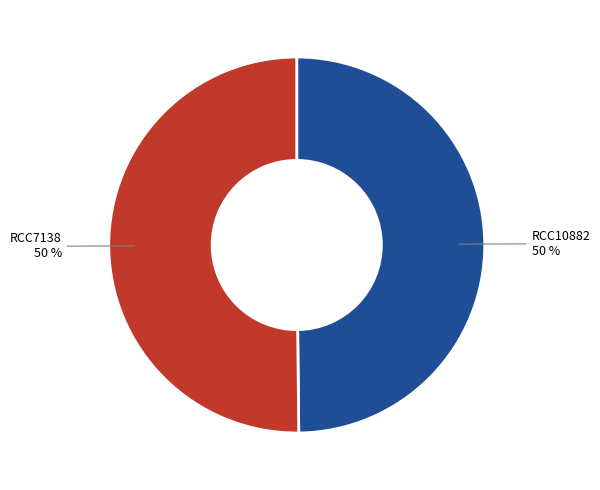

The RCC10882 slice represents 50% of the pie. True or false?

True